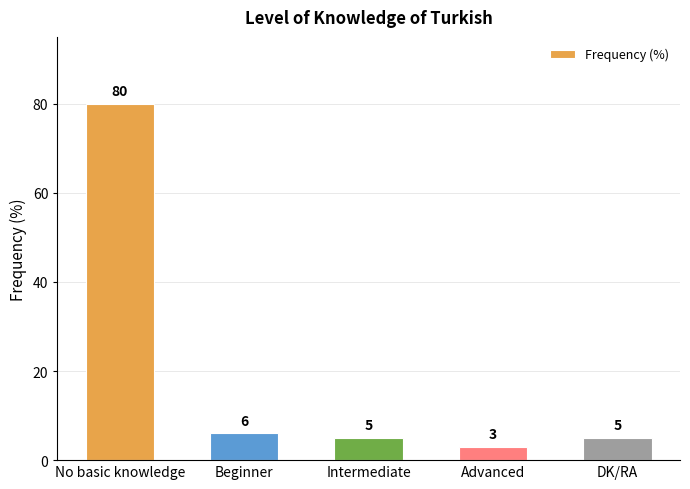

Reading left to right, what are all the values shown in this chart?

No basic knowledge=80	Beginner=6	Intermediate=5	Advanced=3	DK/RA=5